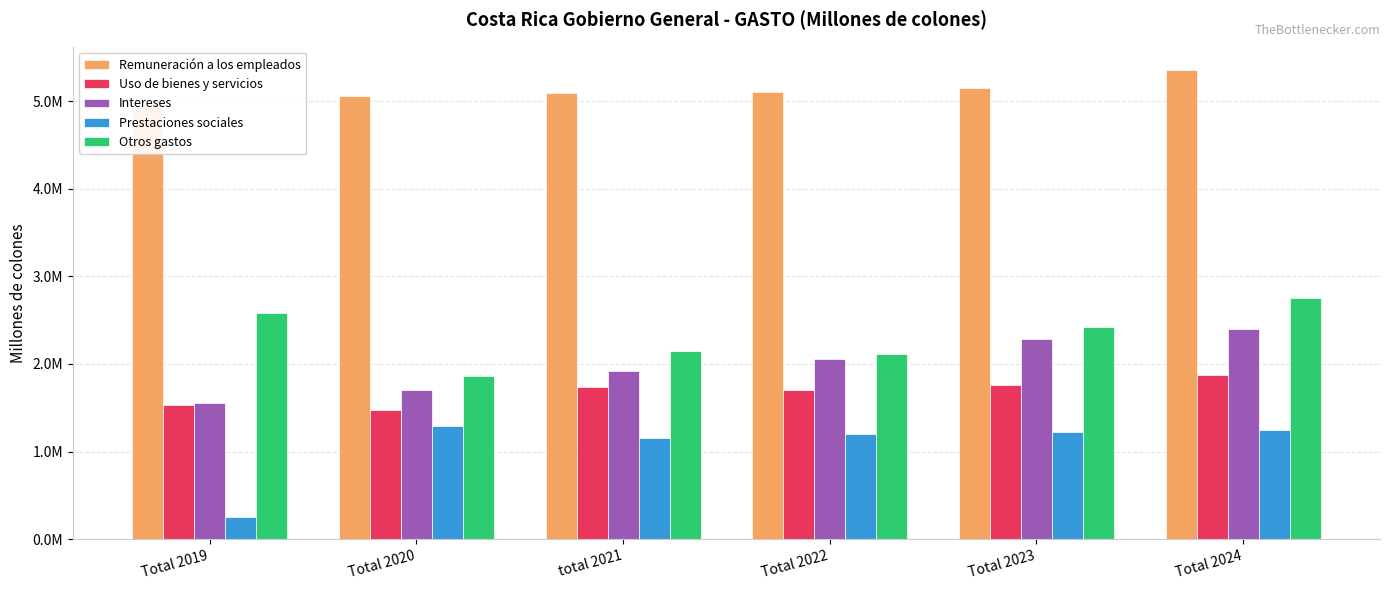

Where is Otros gastos nearest to the value 2306903?

Total 2023